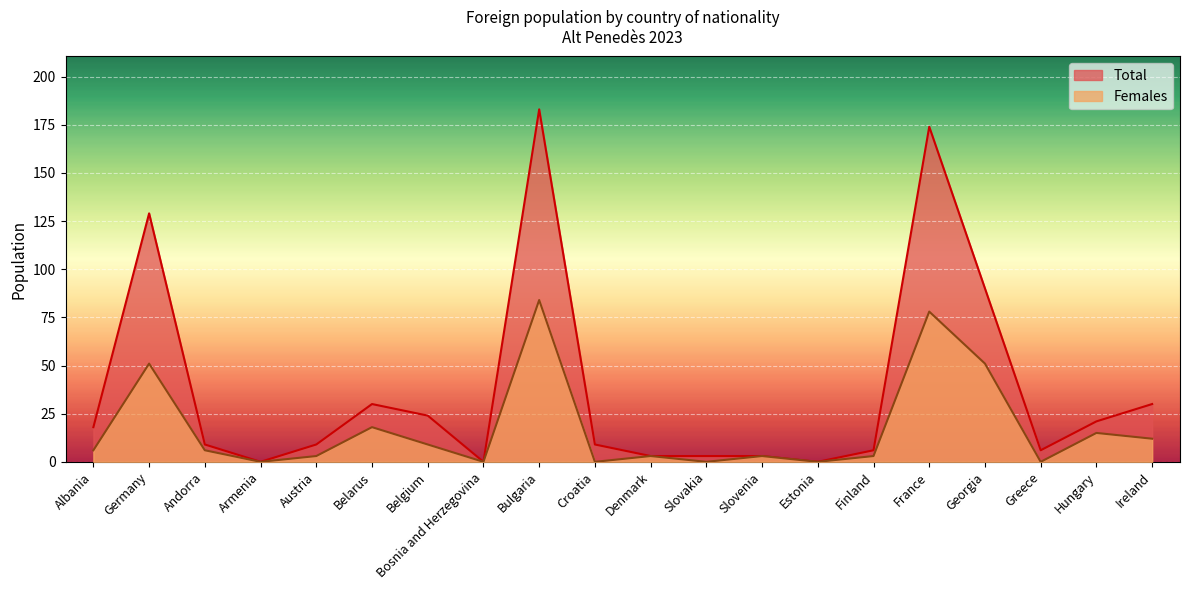

What is the value of the Females point at the 9th from the left?

84